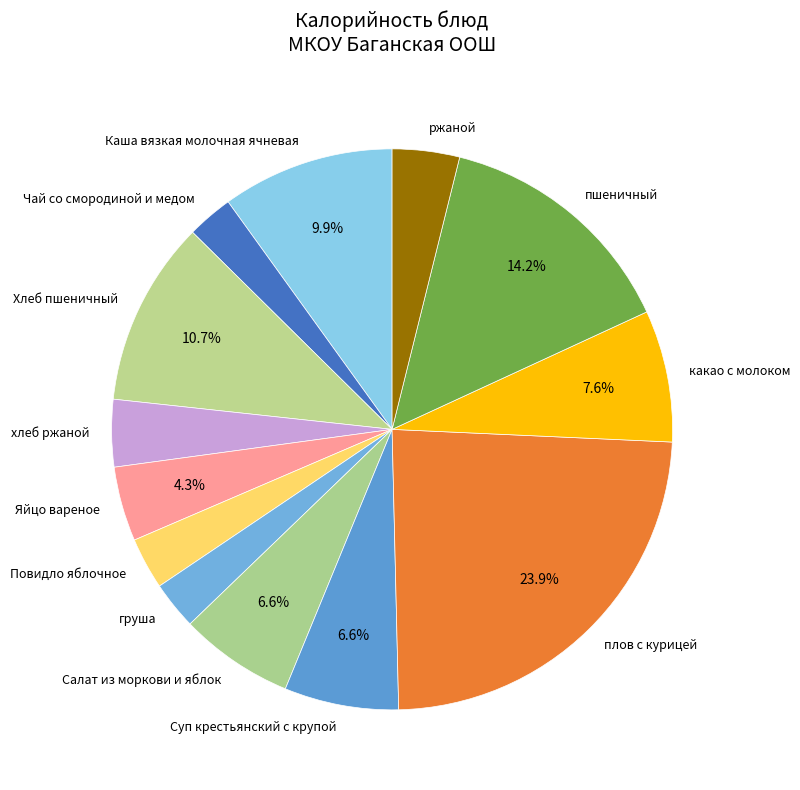

Is Суп крестьянский с крупой the majority of the pie?

No